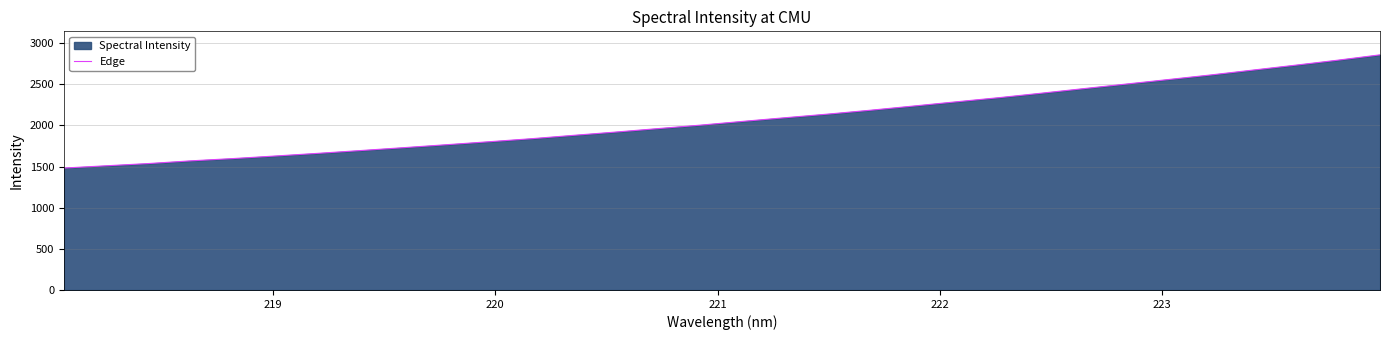

What is the value of the 4th point from the left?

1569.7